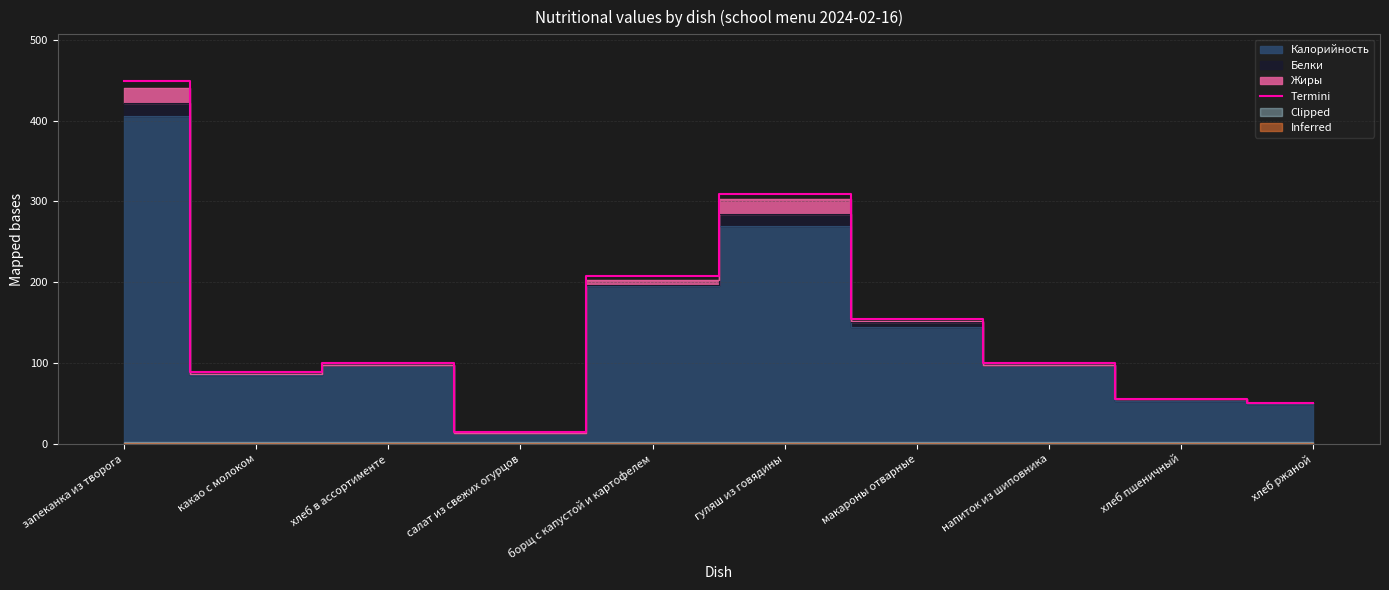

Reading left to right, what are all the values shown in this chart?

449.4	88.7	100.0	14.3	207.3	309.6	155.0	100.0	56.1	51.0